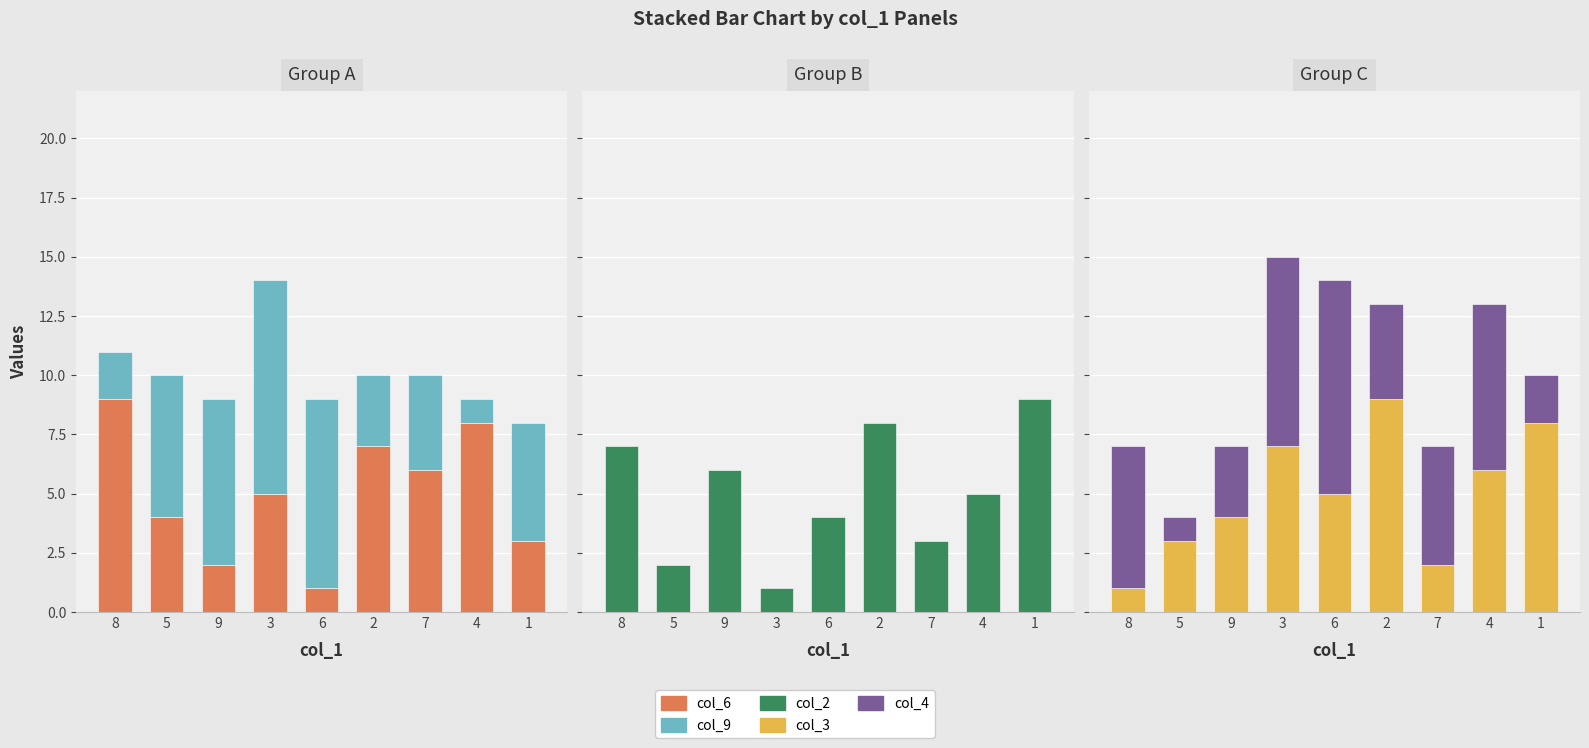

Between 6 and 4, which series saw the biggest shift?

col_6